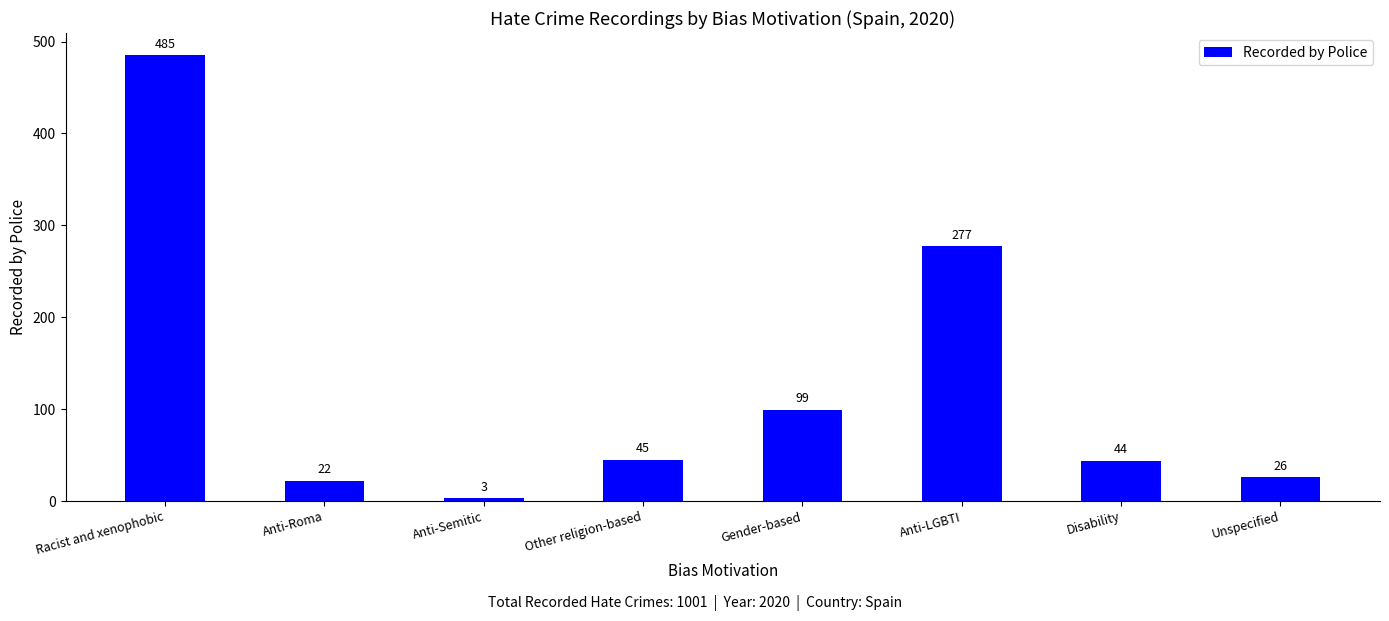

What is the ratio of the value at Unspecified to the value at Disability?

0.6